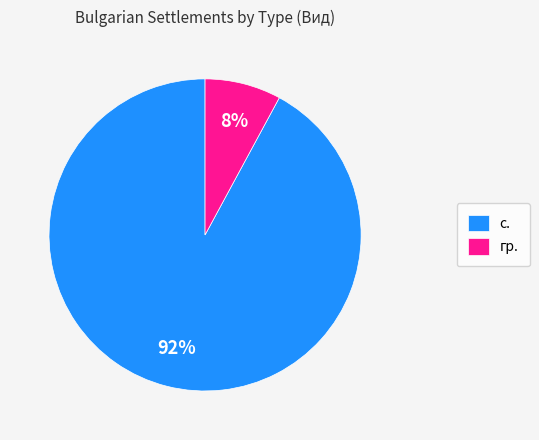

Which has a higher value, с. or гр.?

с.